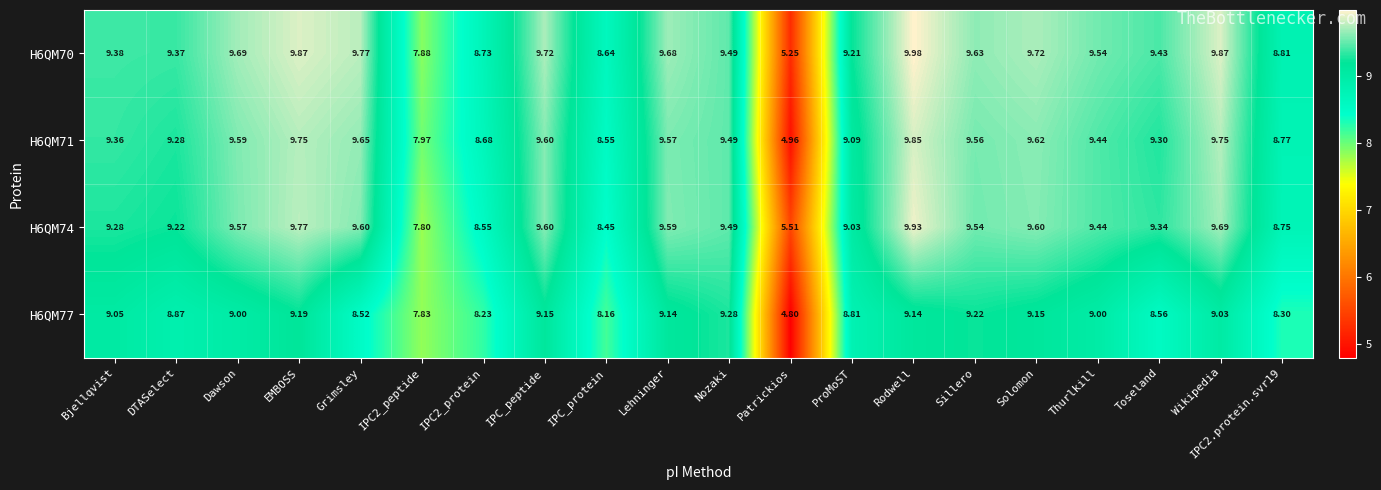

Where does the H6QM77 series first go above 9?

Bjellqvist